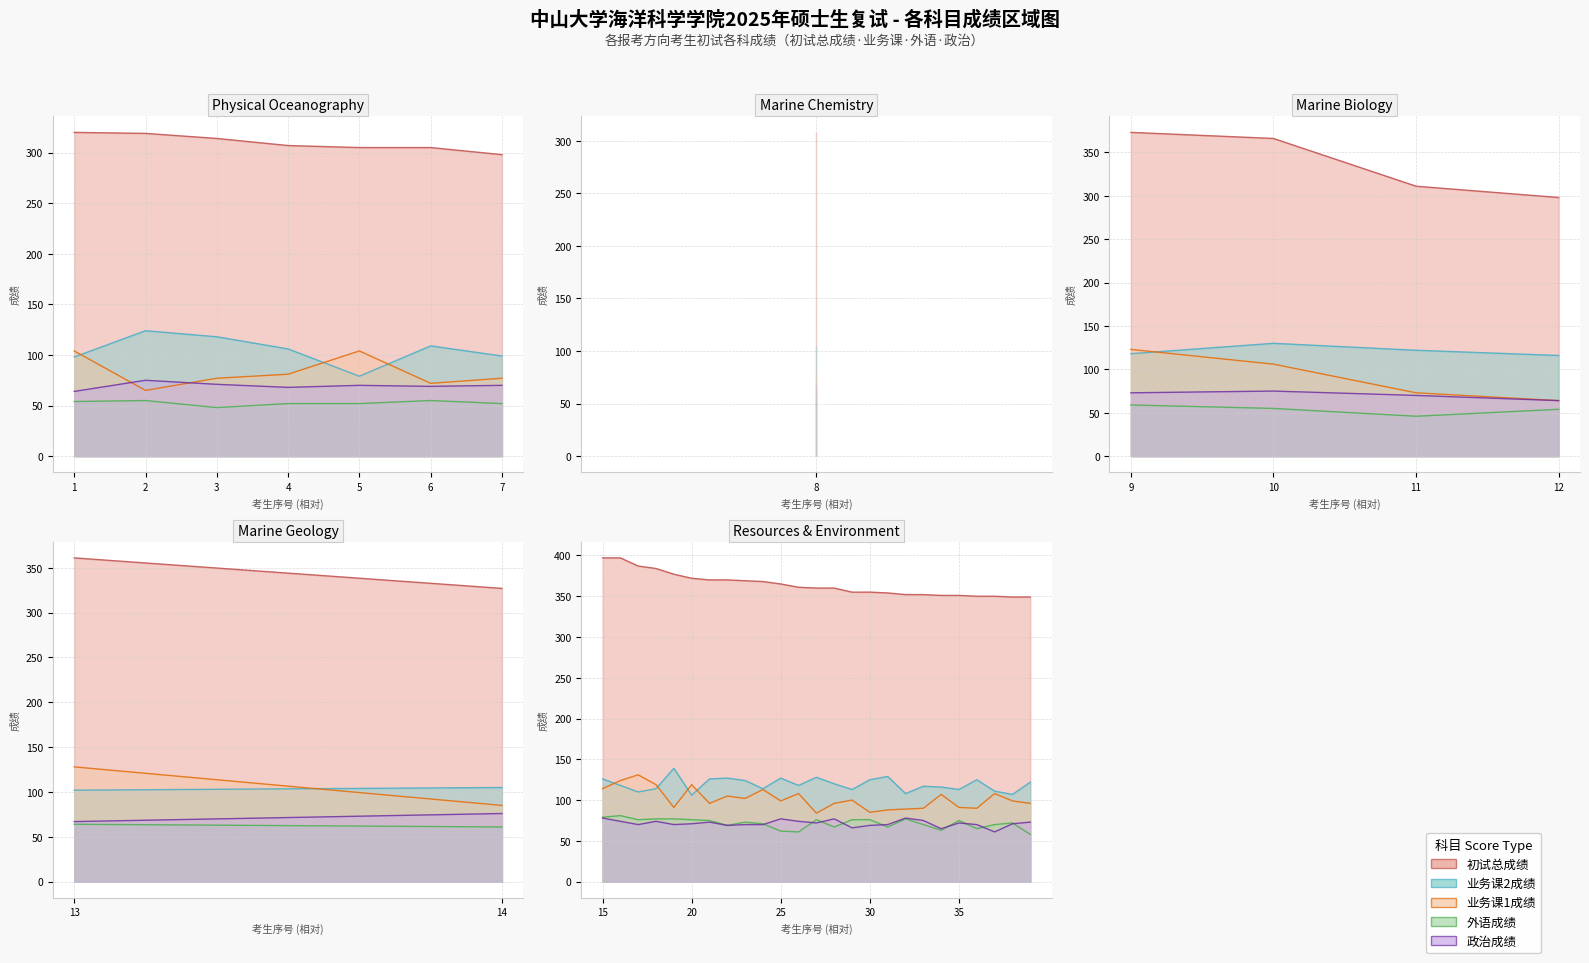

List the series in order of their peak value, lowest first.

政治成绩, 外语成绩, 业务课1成绩, 业务课2成绩, 初试总成绩